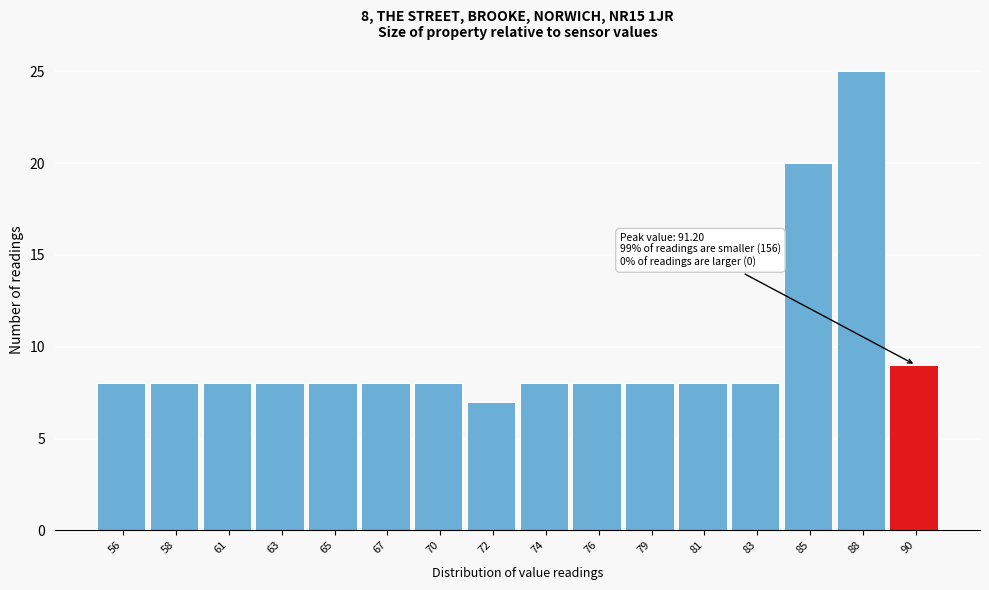

Reading left to right, transcribe all the data shown in this chart.

56=8	58=8	61=8	63=8	65=8	67=8	70=8	72=7	74=8	76=8	79=8	81=8	83=8	85=20	88=25	90=9